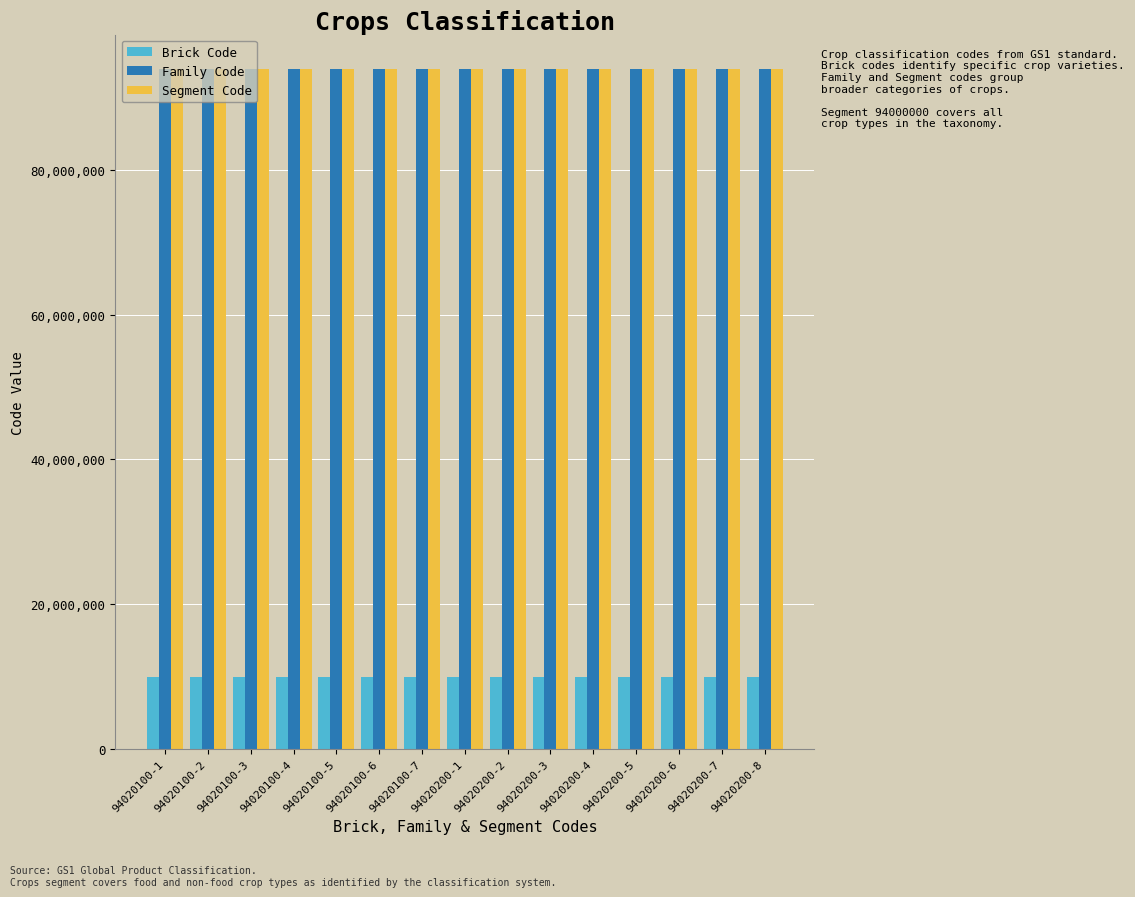

At how many categories does at least one series exceed 42877526?

15